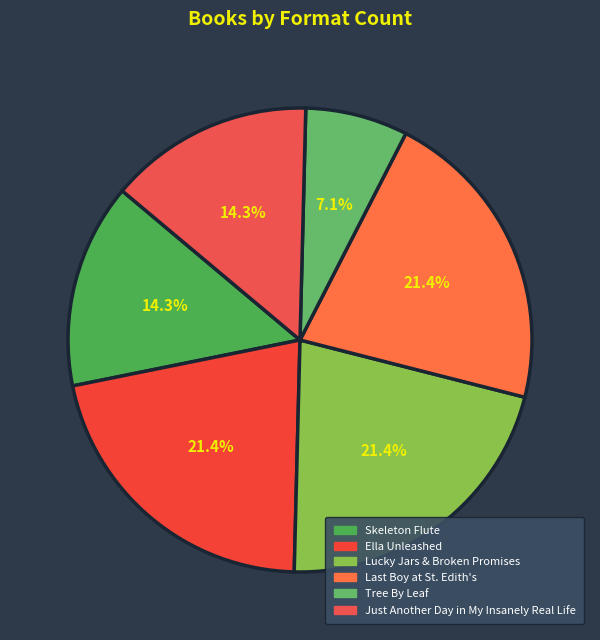

What is the change in value from Skeleton Flute to Lucky Jars & Broken Promises?

+1